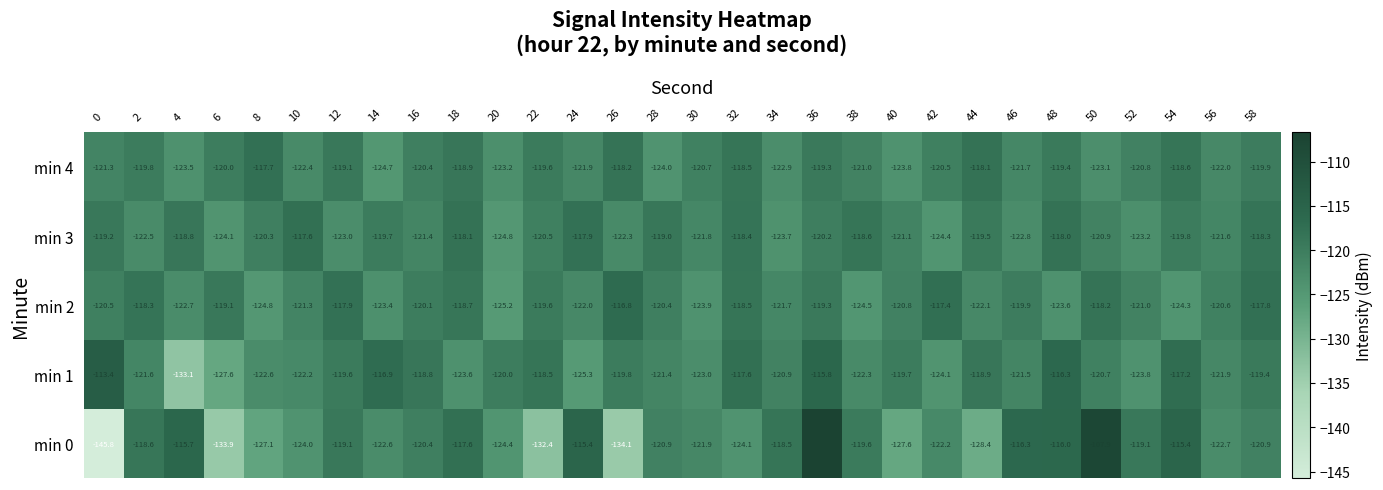

Which series has the widest spread of values?

min 0